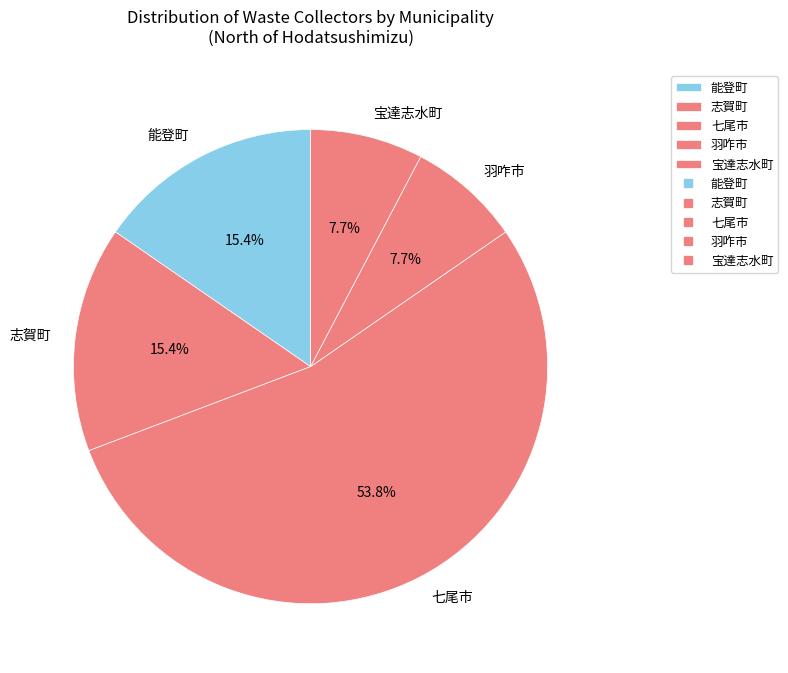

Does 七尾市 account for over 50% of the chart?

Yes